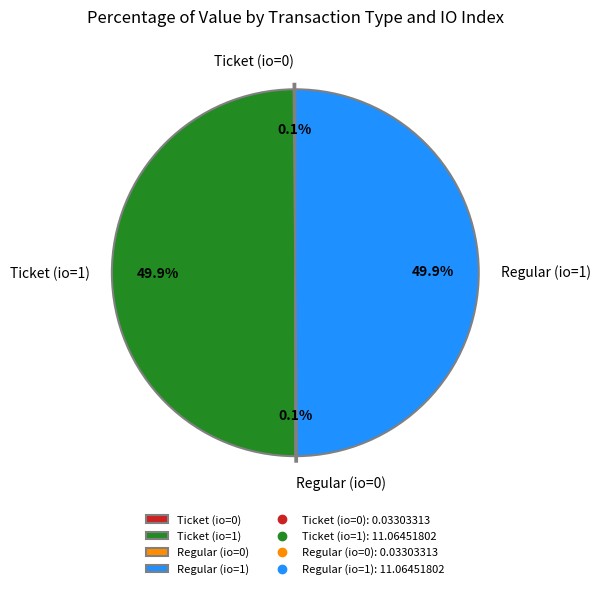

Combined, do Regular (io=1) and Ticket (io=1) account for over 50%?

Yes